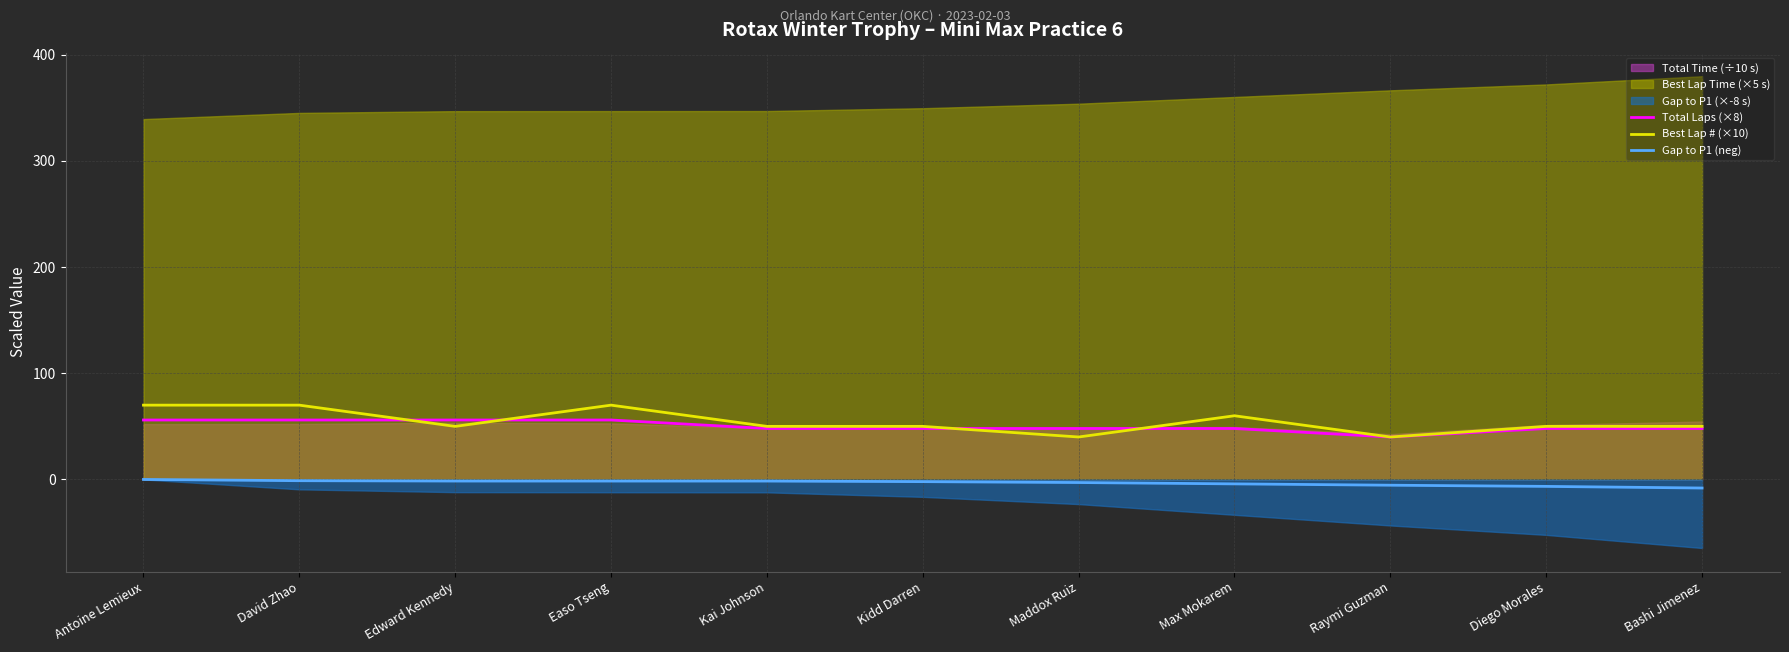

What position from the left is Raymi Guzman?

9